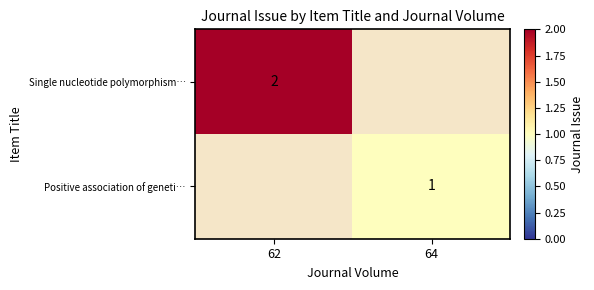

Is it true that Positive association of geneti… equals 1 at 64?

True